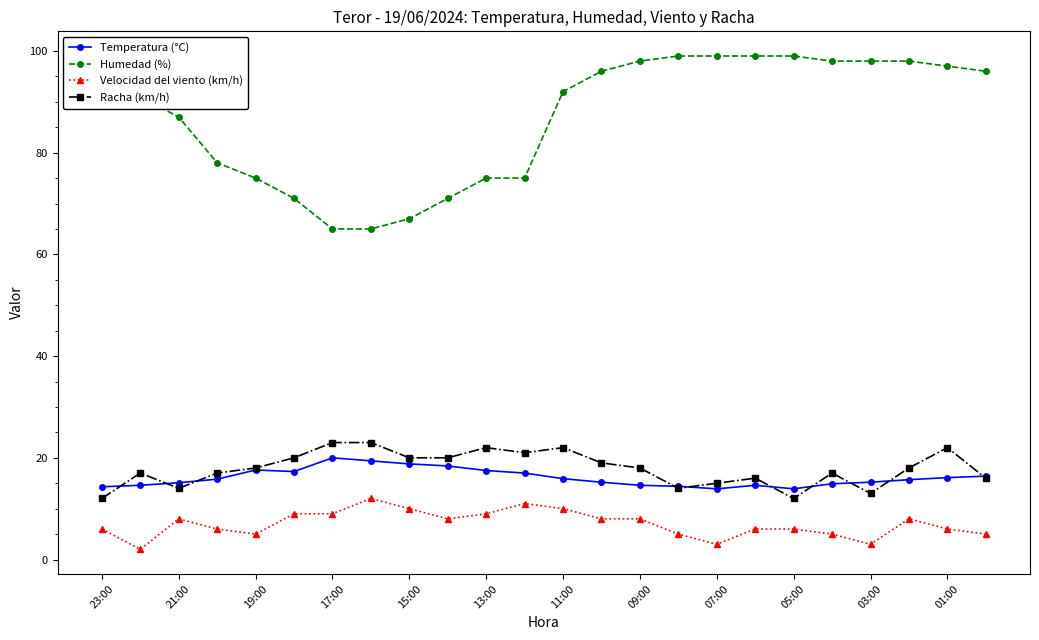

Which series has the largest total across all categories?

Humedad (%)